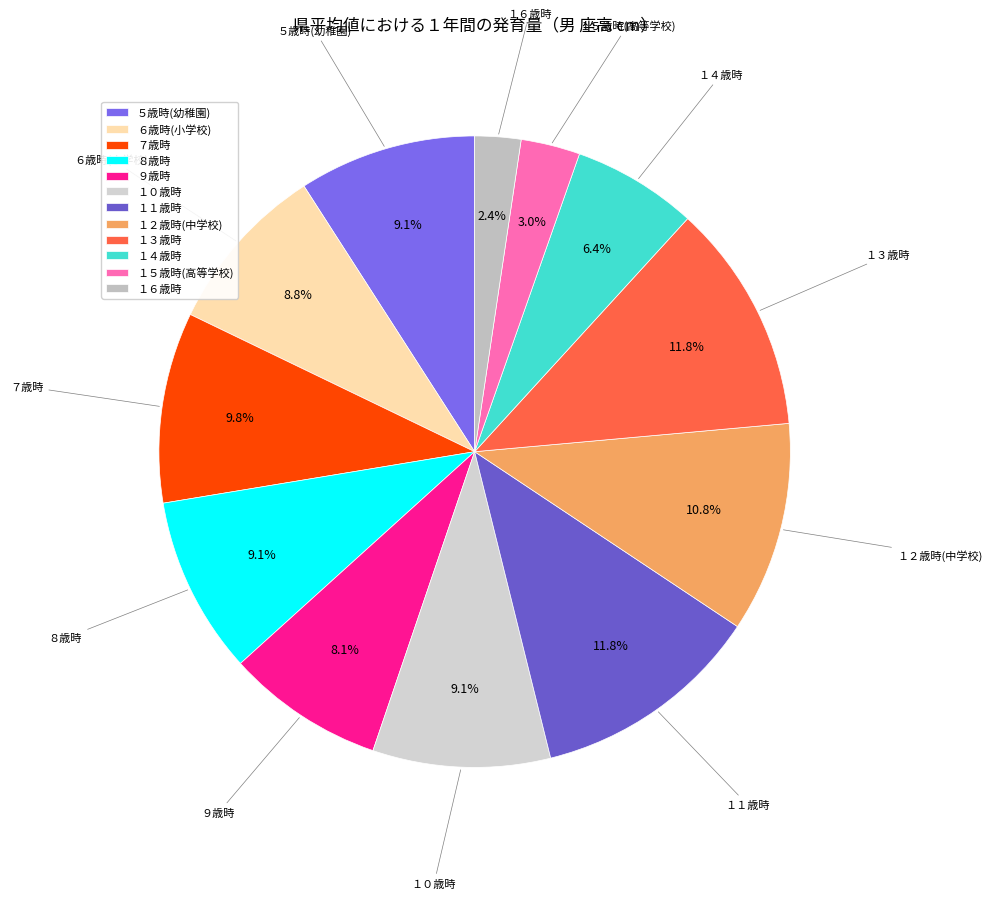

What is the total percentage of １６歳時 and １４歳時?

8.8%